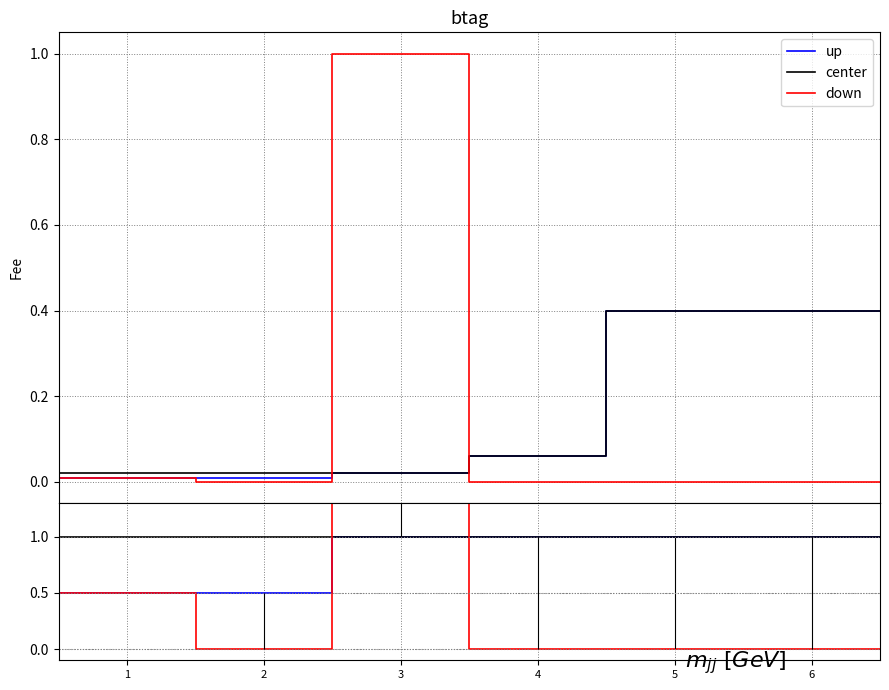

True or false: down has a value of -33.4 at 3.

False